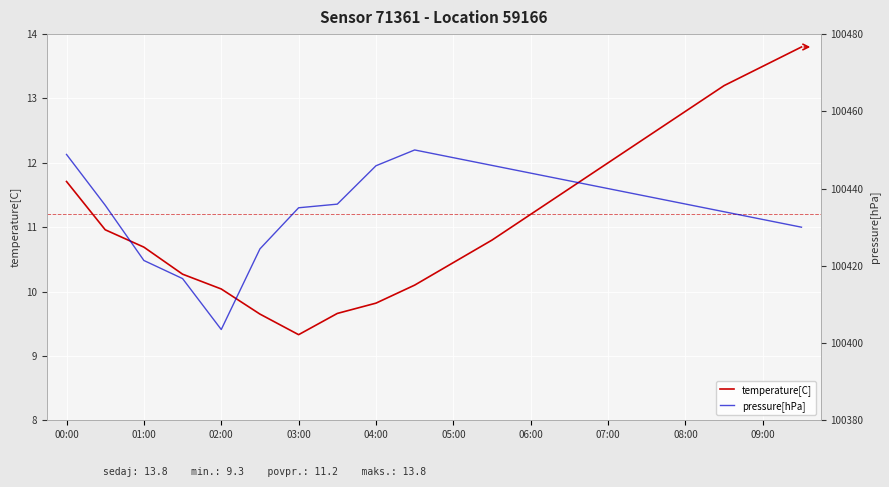

What is the total value across all series at 15?

100450.4